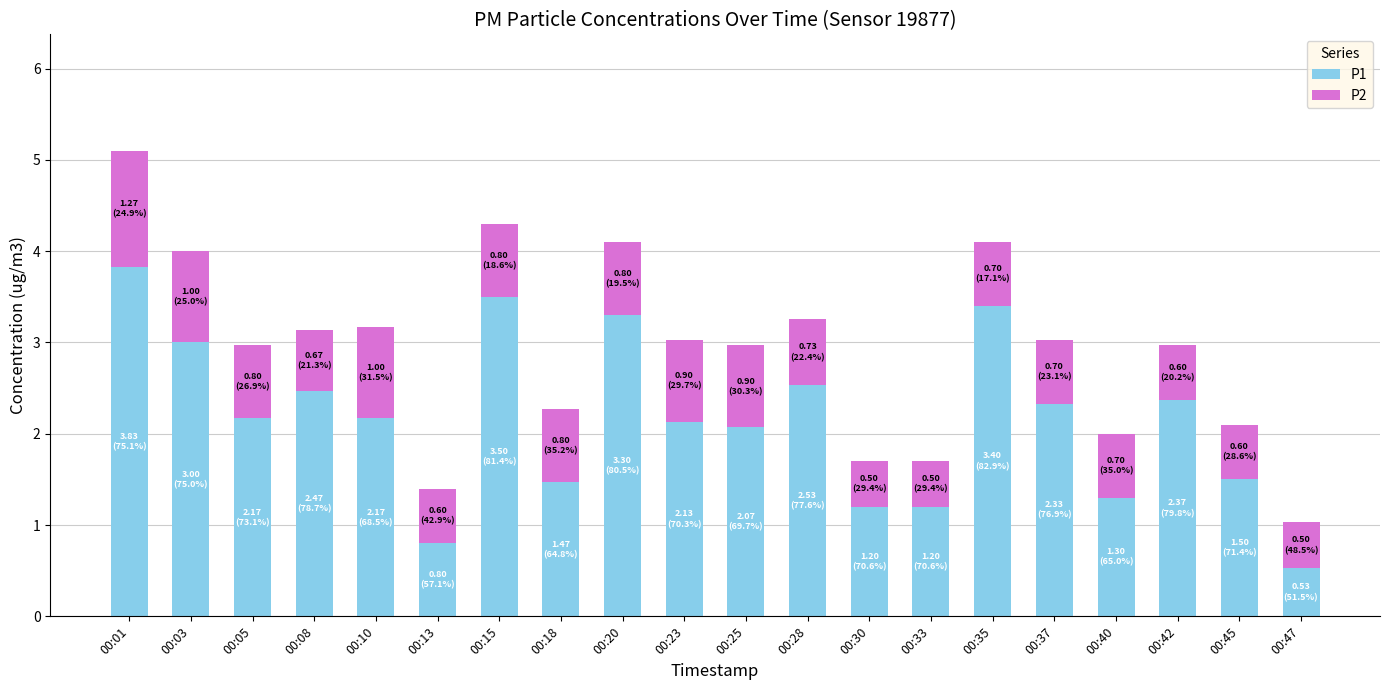

What is the difference between the second highest and second lowest values in the P1 series?

2.7